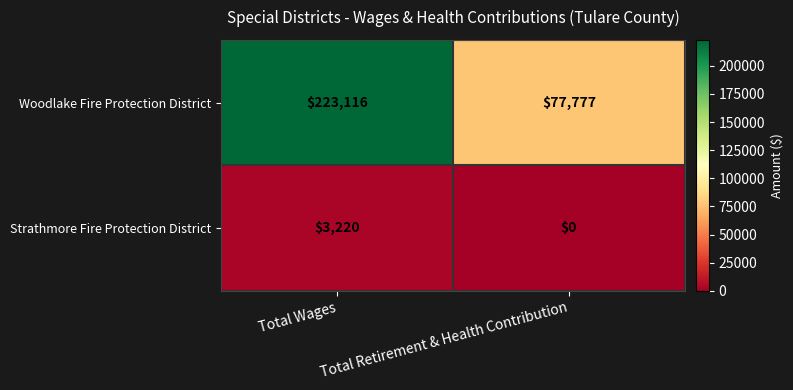

What is the sum of all Strathmore Fire Protection District values?

3220